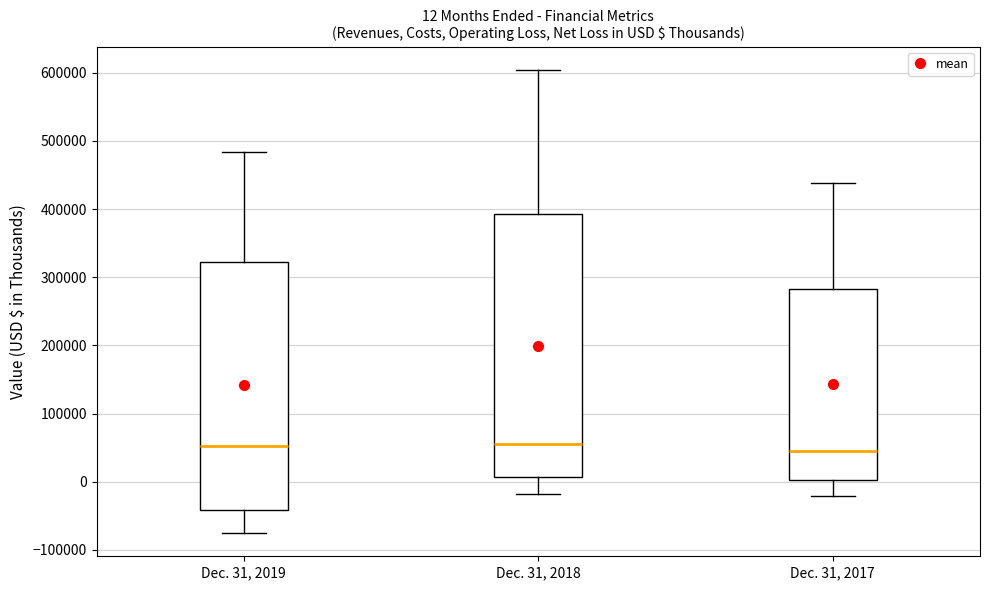

Which box is the tallest, from its lower edge to its upper edge?

Dec. 31, 2018